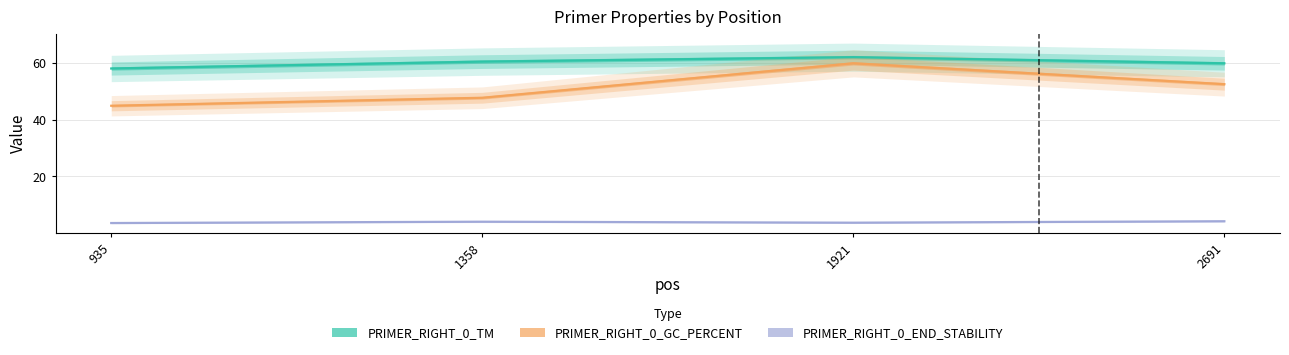

Read the PRIMER_RIGHT_0_TM value at 935.

58.2